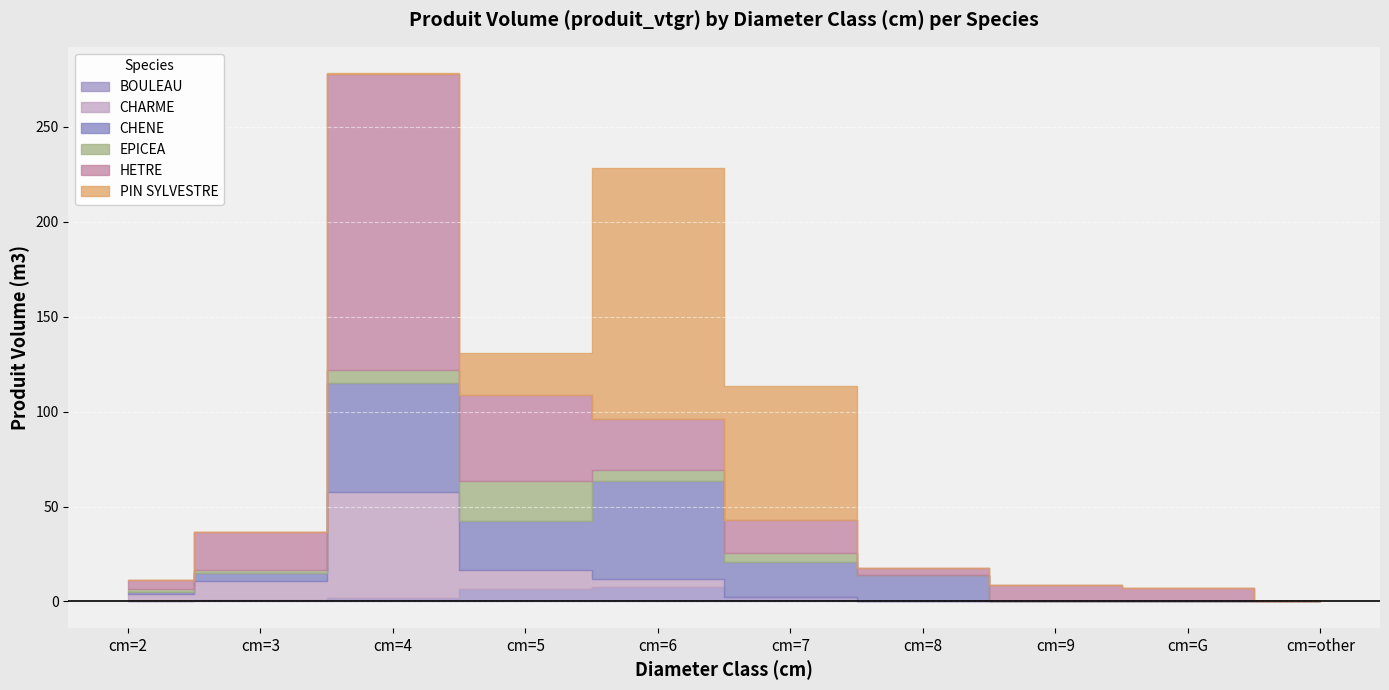

How many values in the BOULEAU series exceed 0?

6